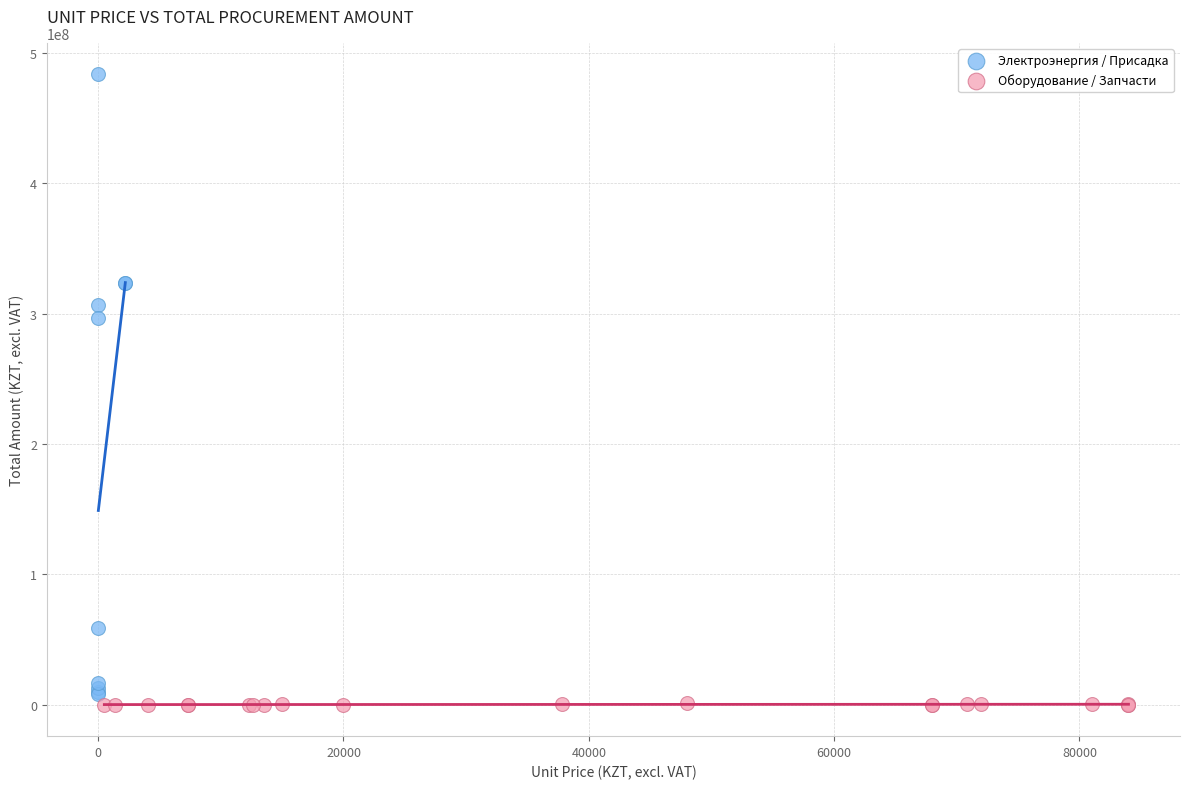

Which series reaches the maximum Y coordinate?

Электроэнергия / Присадка